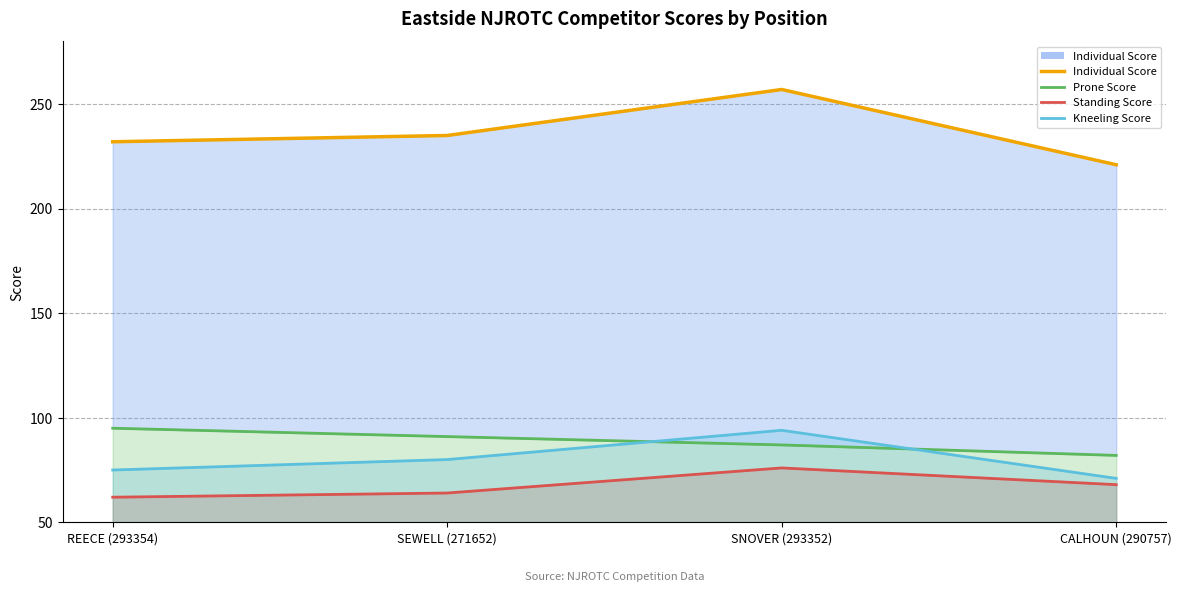

What is the value of the Prone Score (line) point at the 3rd from the left?

87